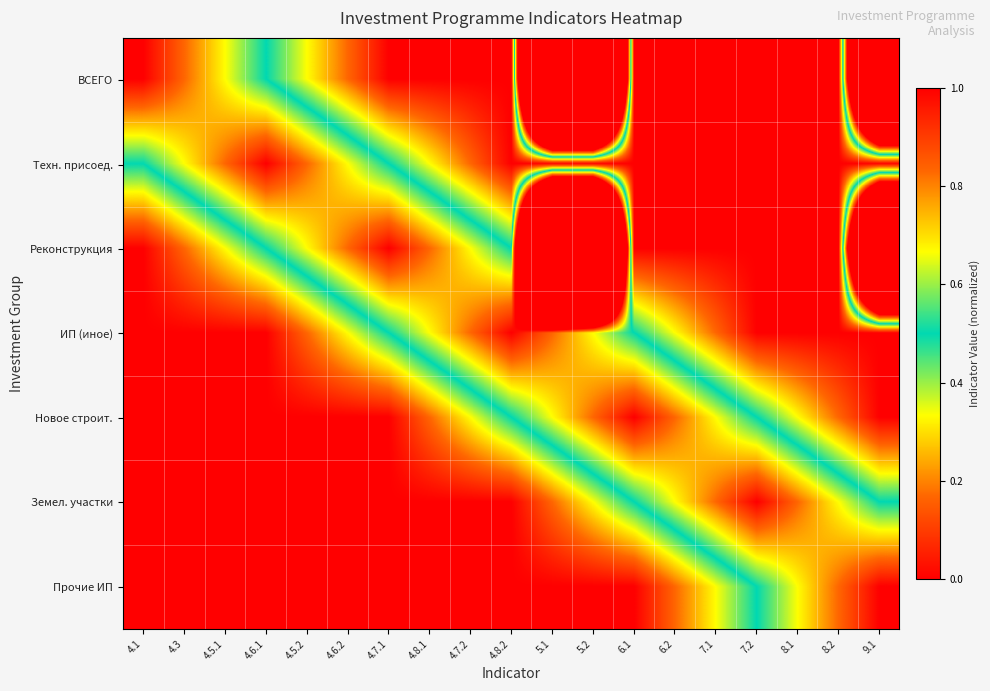

Reading left to right, extract all data points from this chart.

ВСЕГО: 4.1=1.0	4.3=0.8	4.5.1=0.7	4.6.1=0.5	4.5.2=0.3	4.6.2=0.2	4.7.1=0.0	4.8.1=0.0	4.7.2=0.0	4.8.2=0.0	5.1=6.5	5.2=6.5	6.1=0.0	6.2=0.0	7.1=0.0	7.2=0.0	8.1=0.0	8.2=0.0	9.1=4.7
Техн. присоед.: 4.1=0.5	4.3=0.7	4.5.1=0.8	4.6.1=1.0	4.5.2=0.8	4.6.2=0.7	4.7.1=0.5	4.8.1=0.3	4.7.2=0.2	4.8.2=0.0	5.1=0.0	5.2=0.0	6.1=0.0	6.2=0.0	7.1=0.0	7.2=0.0	8.1=0.0	8.2=0.0	9.1=0.0
Реконструкция: 4.1=0.0	4.3=0.2	4.5.1=0.3	4.6.1=0.5	4.5.2=0.7	4.6.2=0.8	4.7.1=1.0	4.8.1=0.8	4.7.2=0.7	4.8.2=0.5	5.1=6.5	5.2=6.5	6.1=0.0	6.2=0.0	7.1=0.0	7.2=0.0	8.1=0.0	8.2=0.0	9.1=4.7
ИП (иное): 4.1=0.0	4.3=0.0	4.5.1=0.0	4.6.1=0.0	4.5.2=0.2	4.6.2=0.3	4.7.1=0.5	4.8.1=0.7	4.7.2=0.8	4.8.2=1.0	5.1=0.8	5.2=0.7	6.1=0.5	6.2=0.3	7.1=0.2	7.2=0.0	8.1=0.0	8.2=0.0	9.1=0.0
Новое строит.: 4.1=0.0	4.3=0.0	4.5.1=0.0	4.6.1=0.0	4.5.2=0.0	4.6.2=0.0	4.7.1=0.0	4.8.1=0.2	4.7.2=0.3	4.8.2=0.5	5.1=0.7	5.2=0.8	6.1=1.0	6.2=0.8	7.1=0.7	7.2=0.5	8.1=0.3	8.2=0.2	9.1=0.0
Земел. участки: 4.1=0.0	4.3=0.0	4.5.1=0.0	4.6.1=0.0	4.5.2=0.0	4.6.2=0.0	4.7.1=0.0	4.8.1=0.0	4.7.2=0.0	4.8.2=0.0	5.1=0.2	5.2=0.3	6.1=0.5	6.2=0.7	7.1=0.8	7.2=1.0	8.1=0.8	8.2=0.7	9.1=0.5
Прочие ИП: 4.1=0.0	4.3=0.0	4.5.1=0.0	4.6.1=0.0	4.5.2=0.0	4.6.2=0.0	4.7.1=0.0	4.8.1=0.0	4.7.2=0.0	4.8.2=0.0	5.1=0.0	5.2=0.0	6.1=0.0	6.2=0.2	7.1=0.3	7.2=0.5	8.1=0.7	8.2=0.8	9.1=1.0